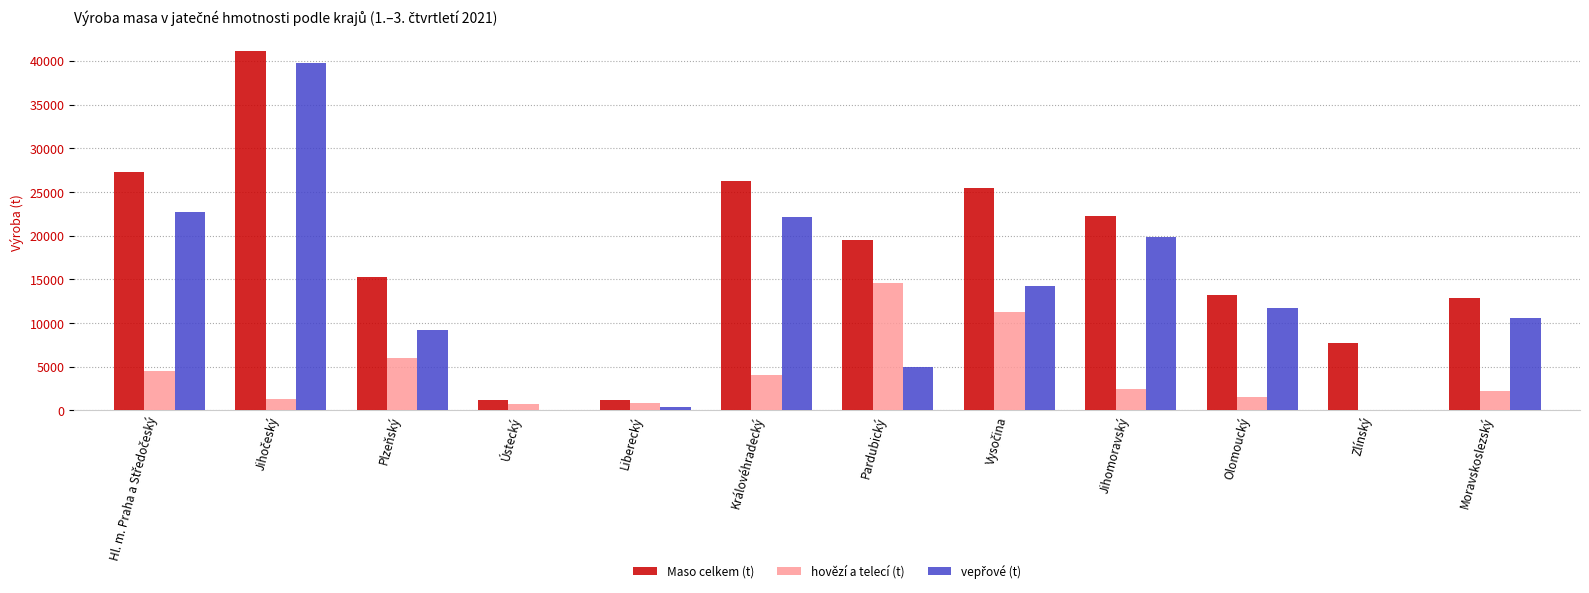

What position from the right is Vysočina?

5